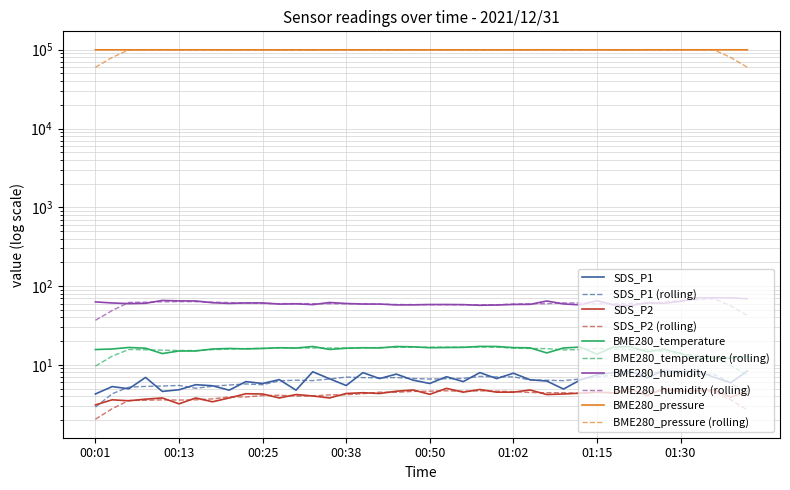

Which series changed the most between 00:33 and 01:30?

BME280_pressure